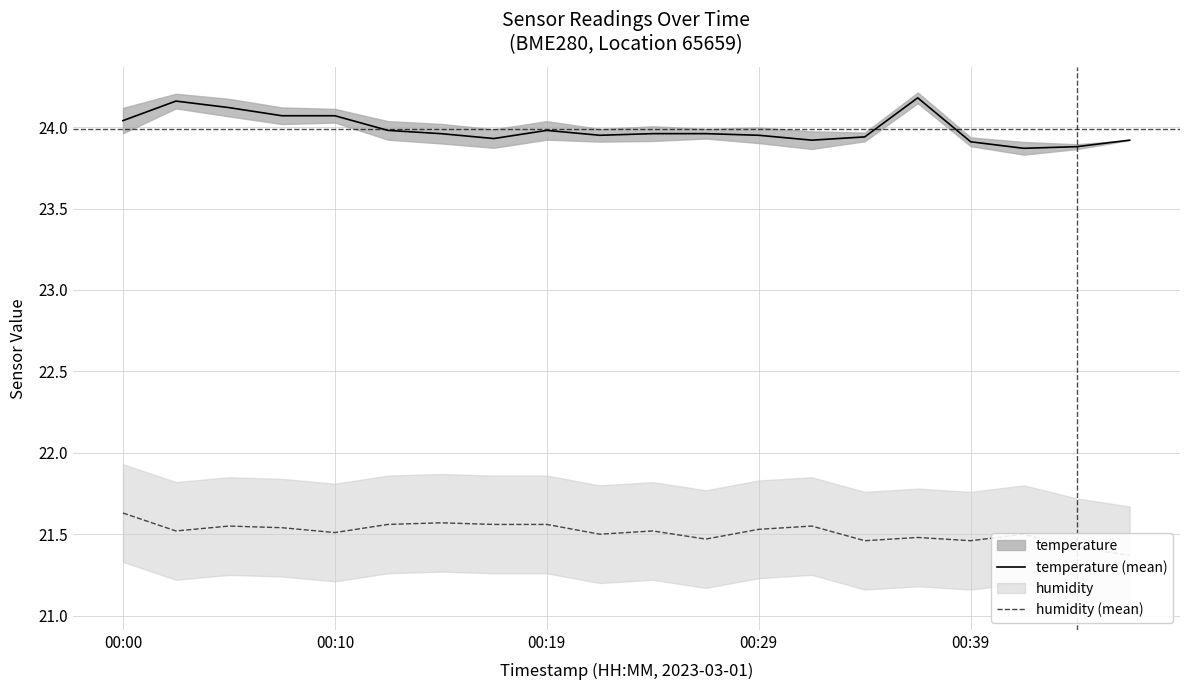

Is the value of temperature (mean) at 19 greater than the value of humidity (mean) at 7?

Yes